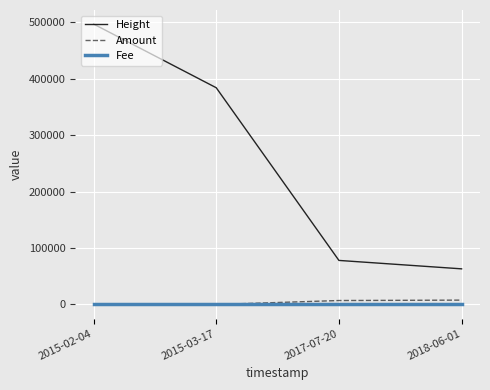

What is the difference between the maximum and minimum values in the Height series?

433573